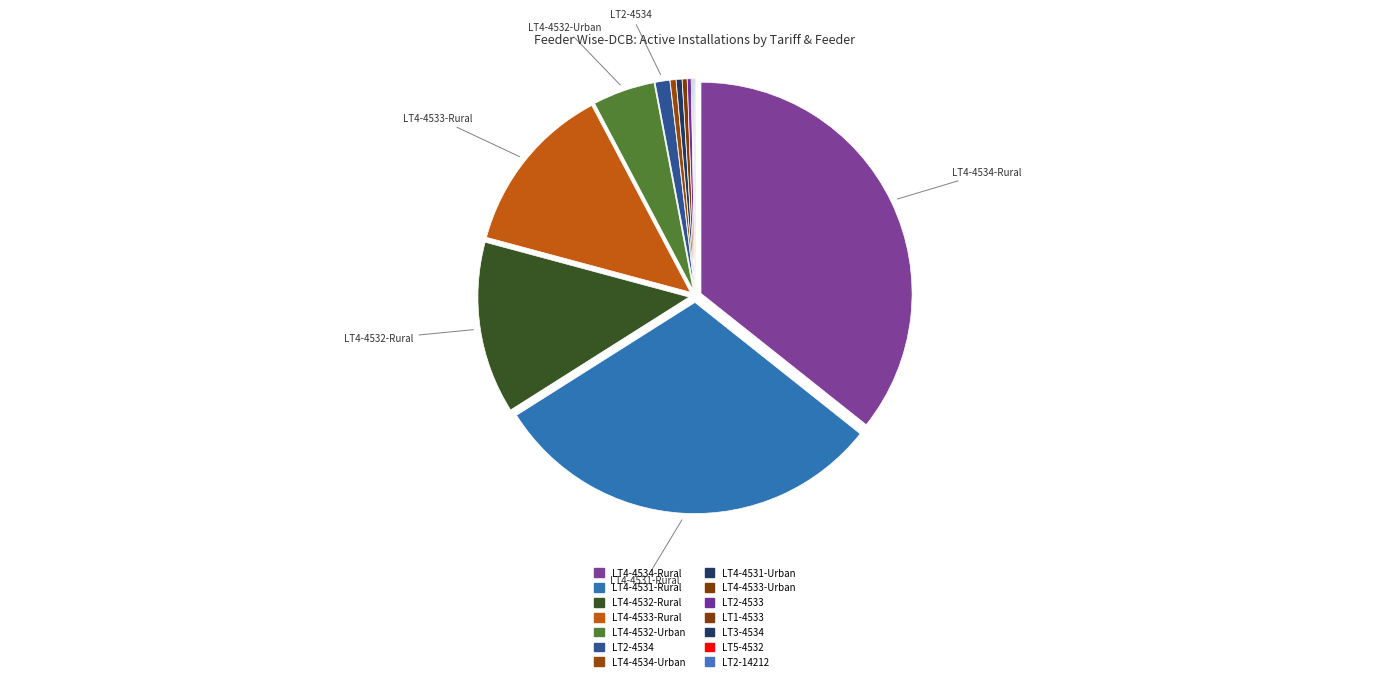

How many slices are in this pie chart?

14